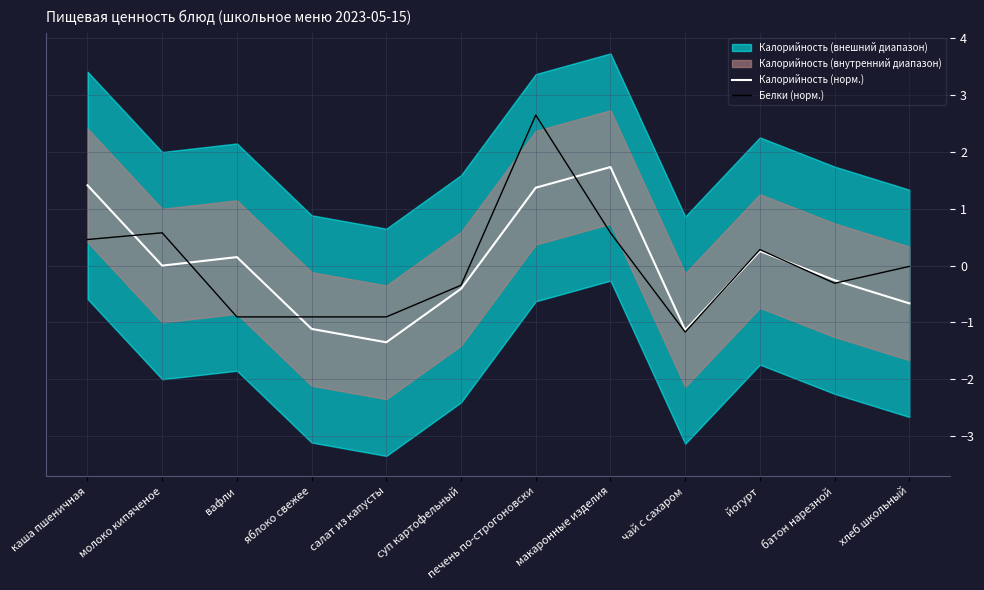

Between йогурт and каша пшеничная, which is larger?

каша пшеничная